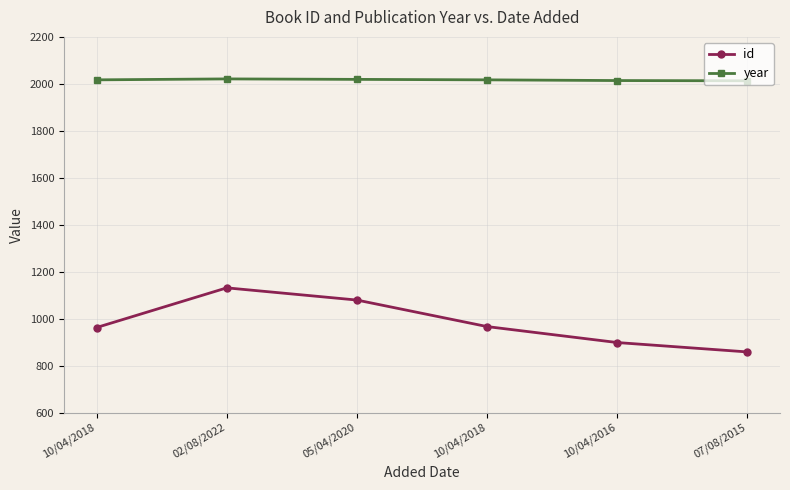

Which has a higher value, 07/08/2015 or 05/04/2020?

05/04/2020